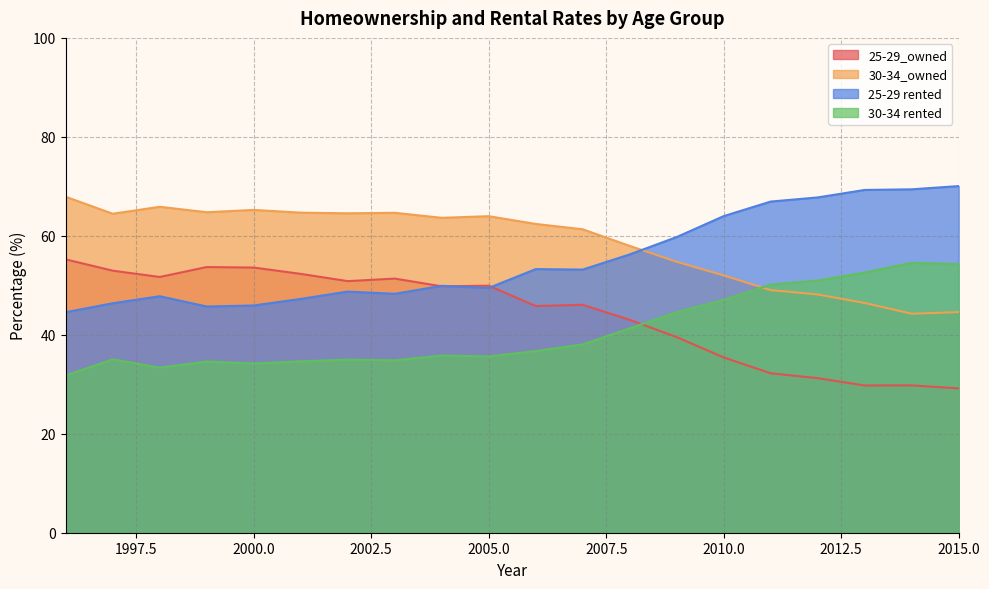

True or false: 30-34 rented has a value of 50.1 at 2011.

True